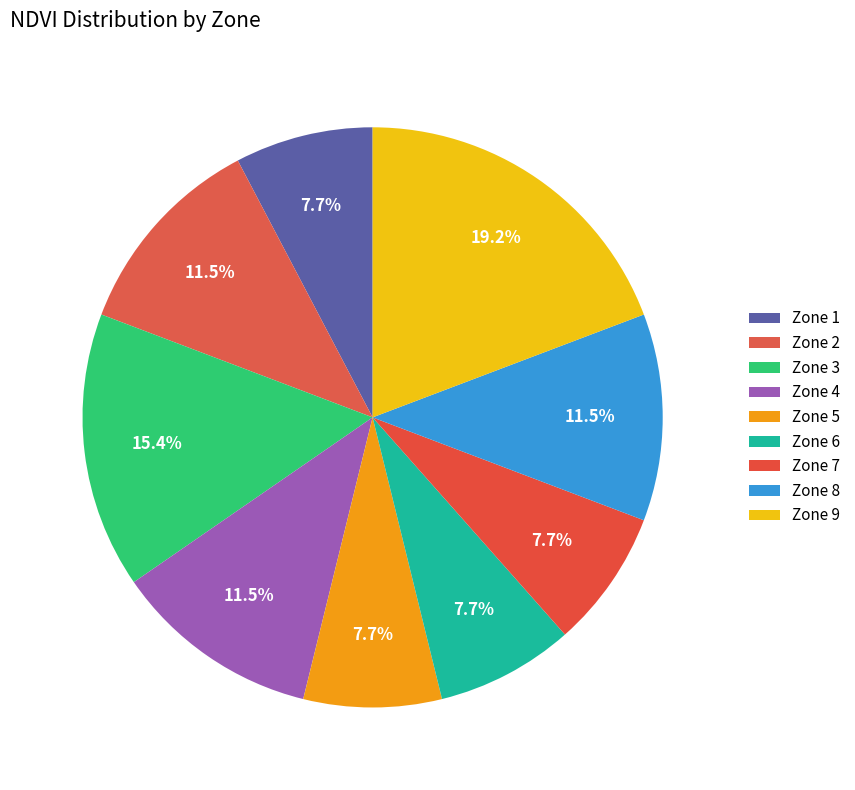

How many segments does this pie chart have?

9